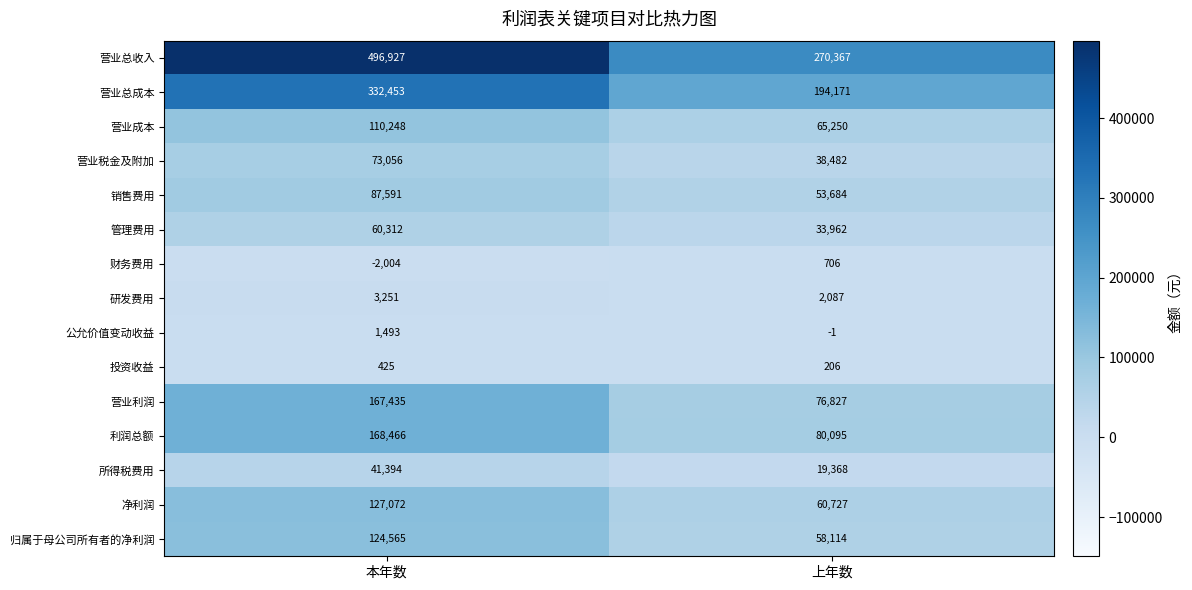

Between 本年数 and 上年数, which series saw the biggest shift?

营业总收入